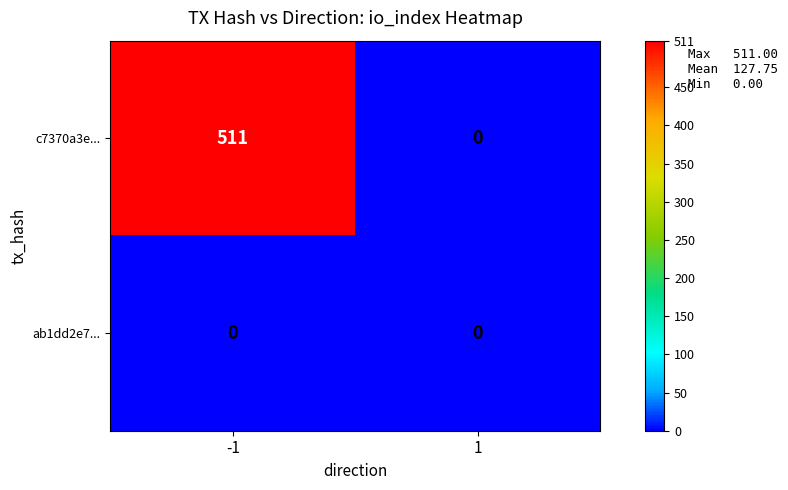

Which series changed the most between -1 and 1?

c7370a3e...